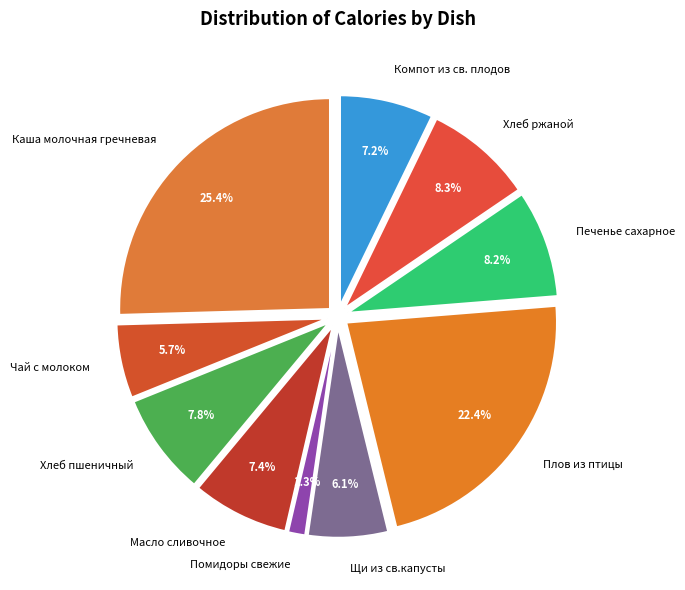

The Плов из птицы slice represents 15% of the pie. True or false?

False